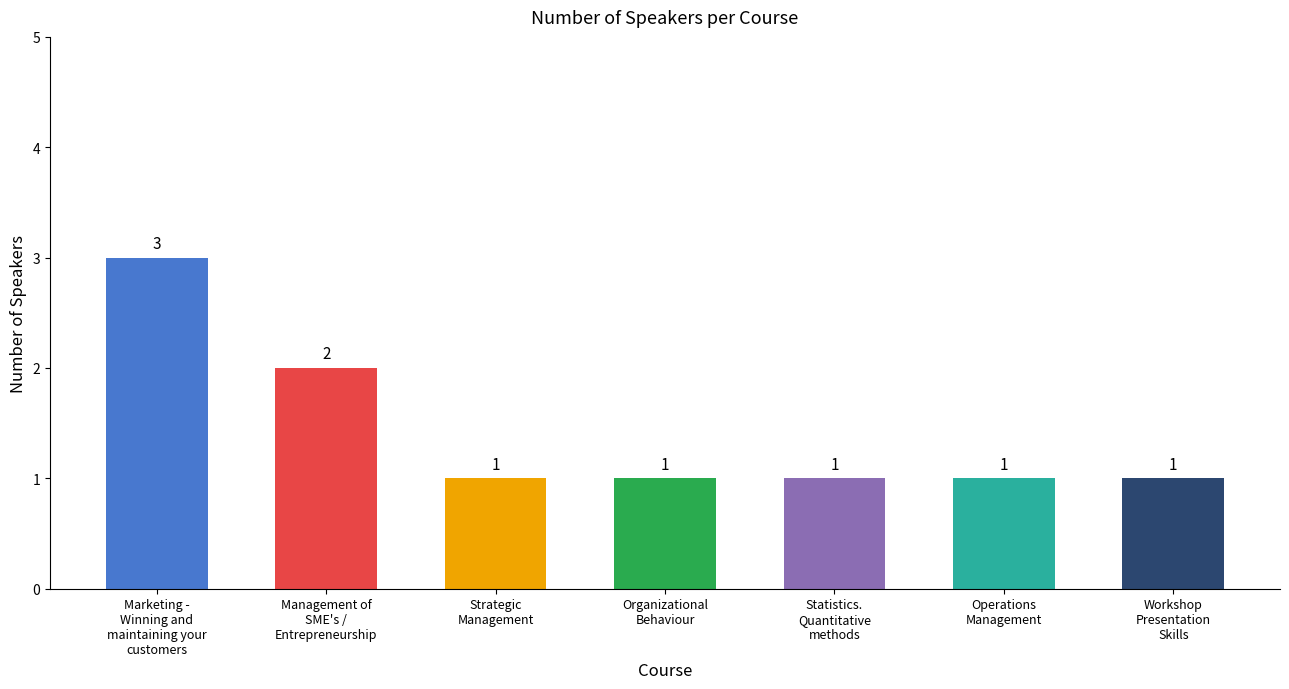

What position from the right is Strategic
Management?

5